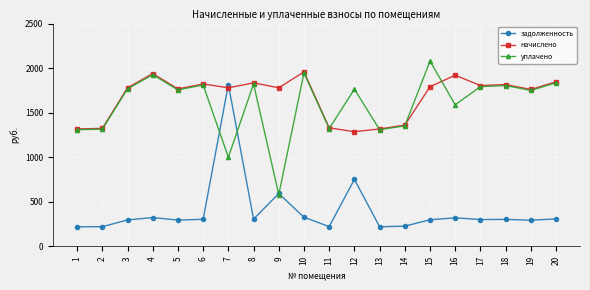

What is the minimum value for уплачено?

581.8